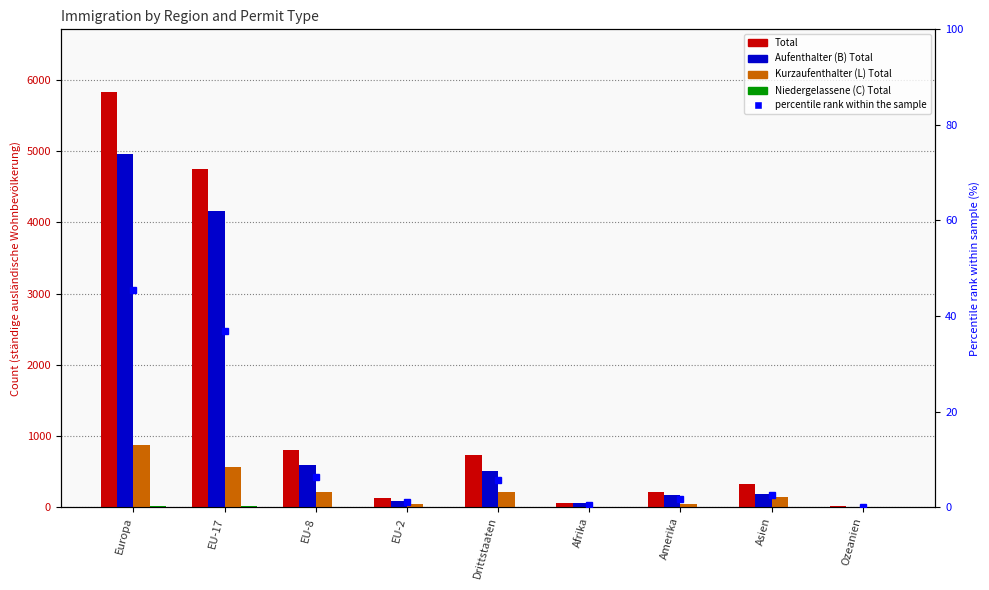

Rank the series by their maximum value, from lowest to highest.

Niedergelassene (C) Total, percentile rank within the sample, Kurzaufenthalter (L) Total, Aufenthalter (B) Total, Total